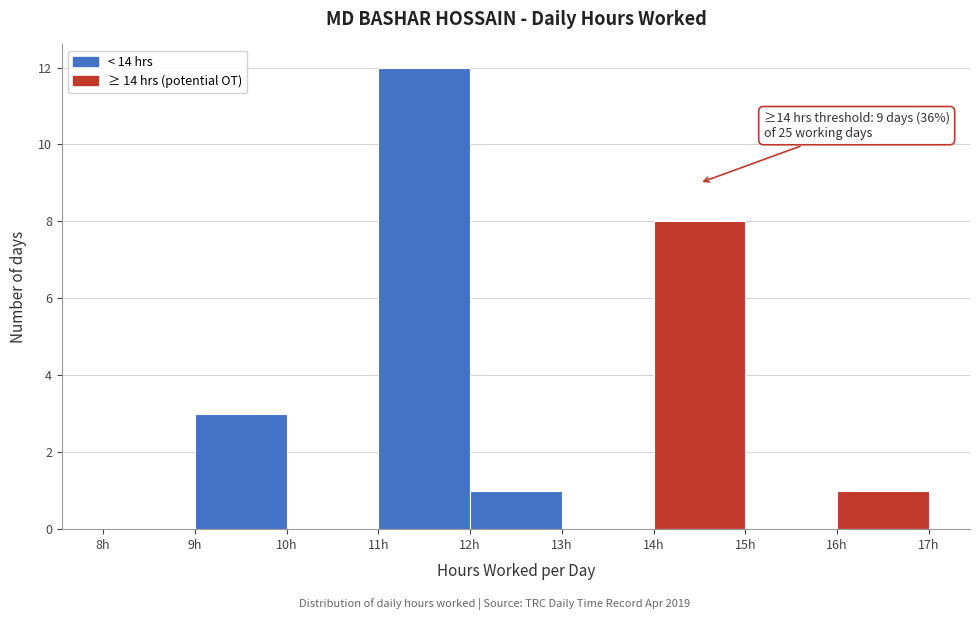

Over which range of the x-axis is the bar tallest?

11 to 12